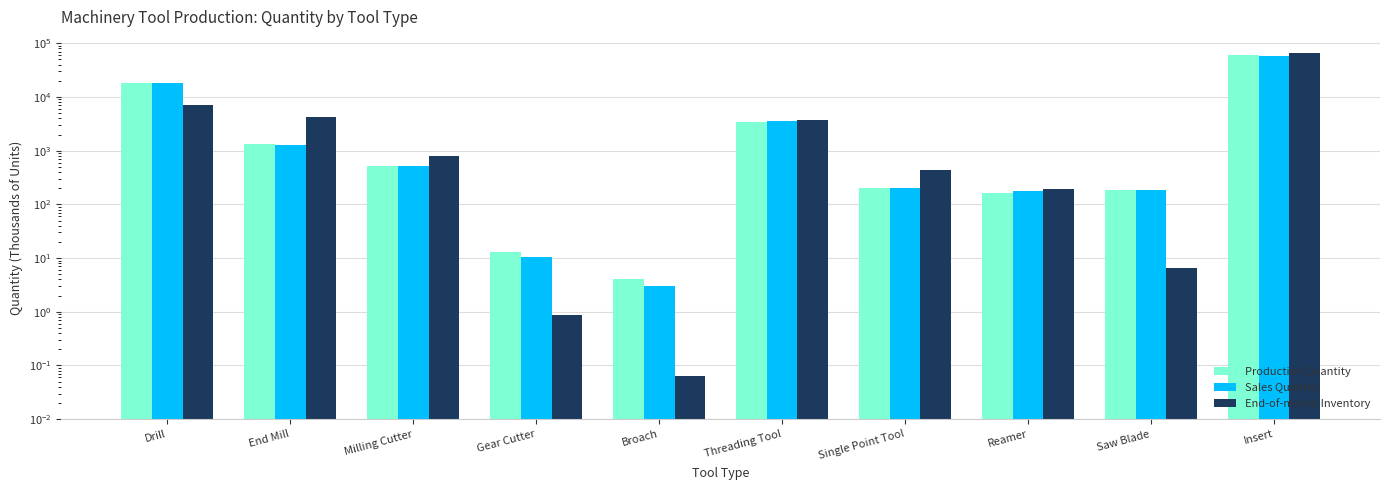

Rank the categories by End-of-month Inventory value from highest to lowest.

Insert, Drill, End Mill, Threading Tool, Milling Cutter, Single Point Tool, Reamer, Saw Blade, Gear Cutter, Broach